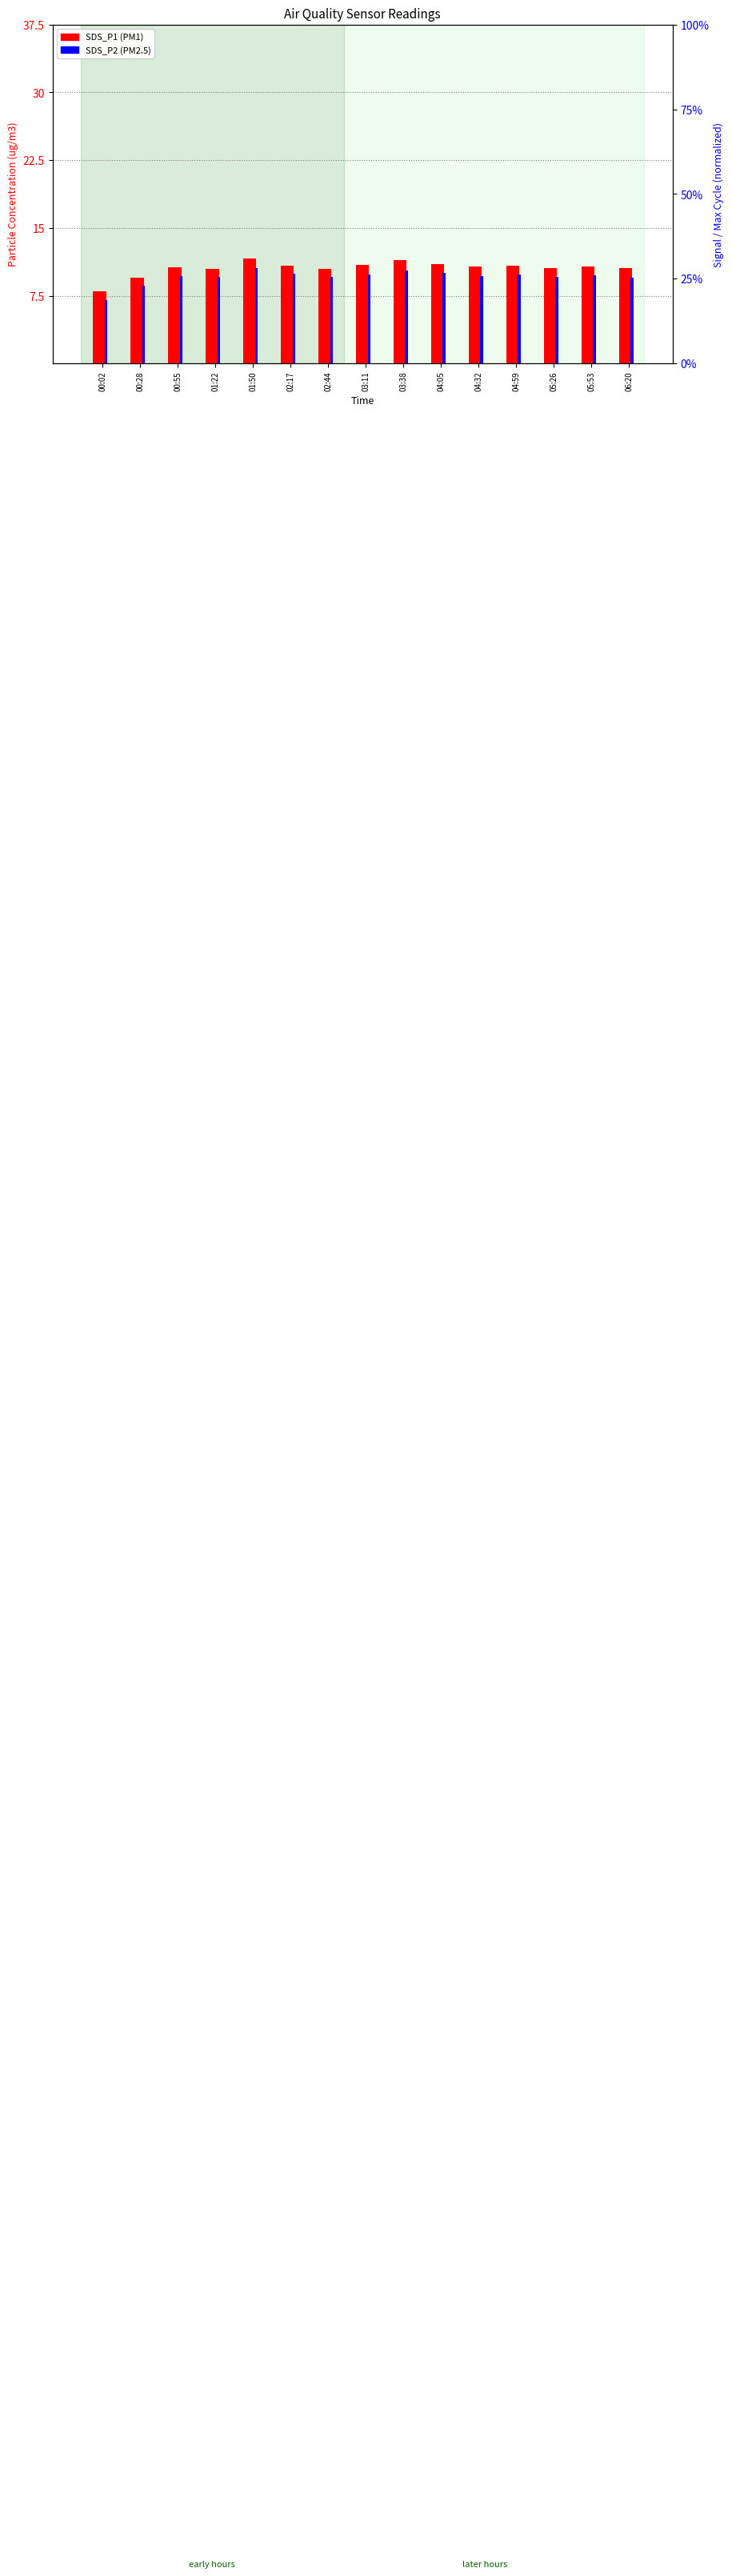

True or false: SDS_P2 has a value of 15.7 at 03:11.

False